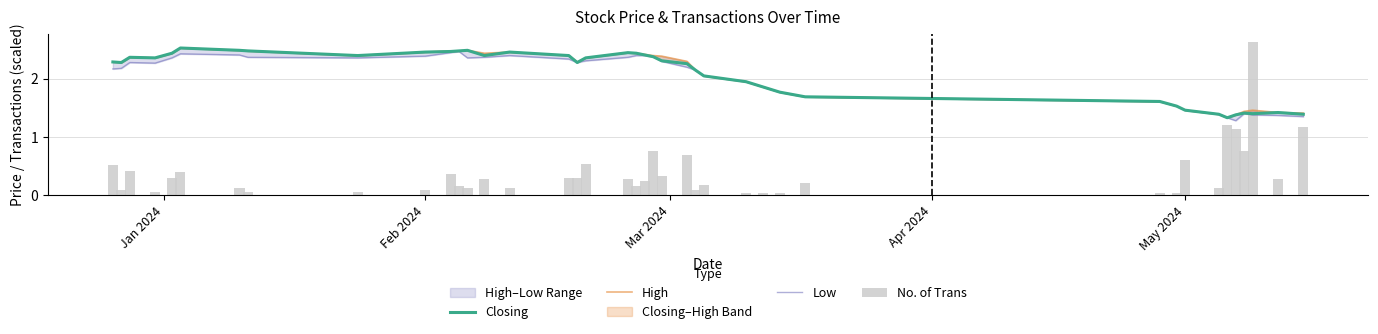

What is the average value of the Closing series?

2.1